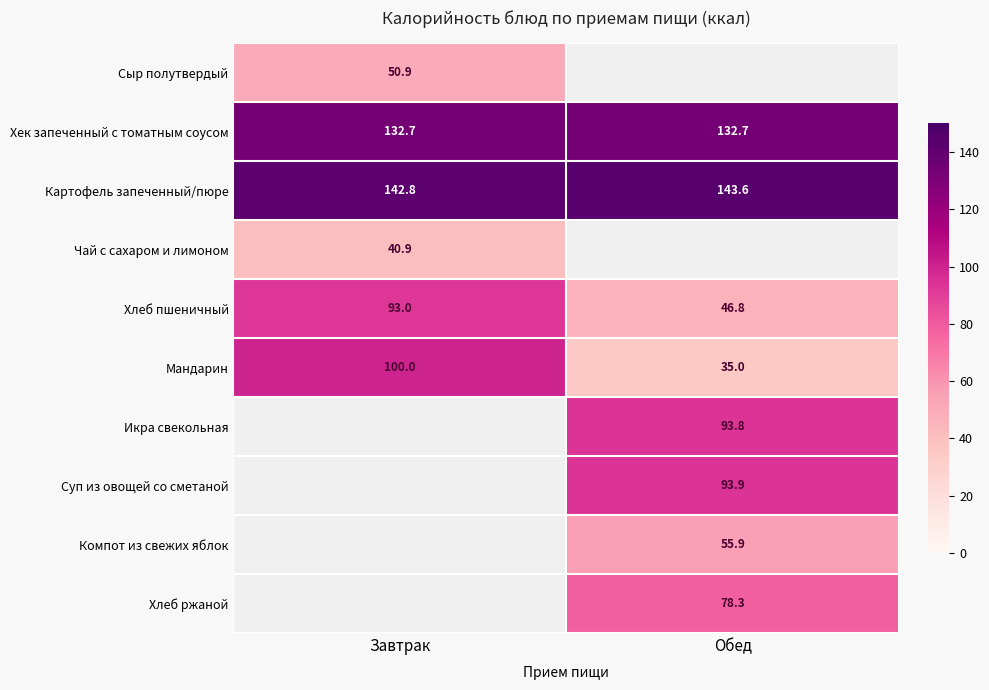

Which label corresponds to the smallest value in the chart?

Обед